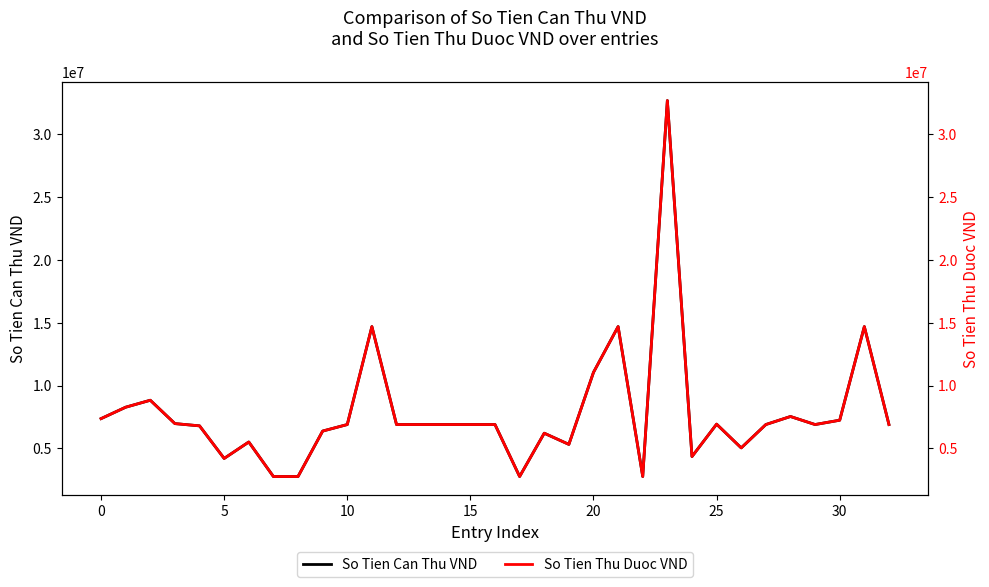

Which series changed the most between 5 and 16?

So Tien Can Thu VND